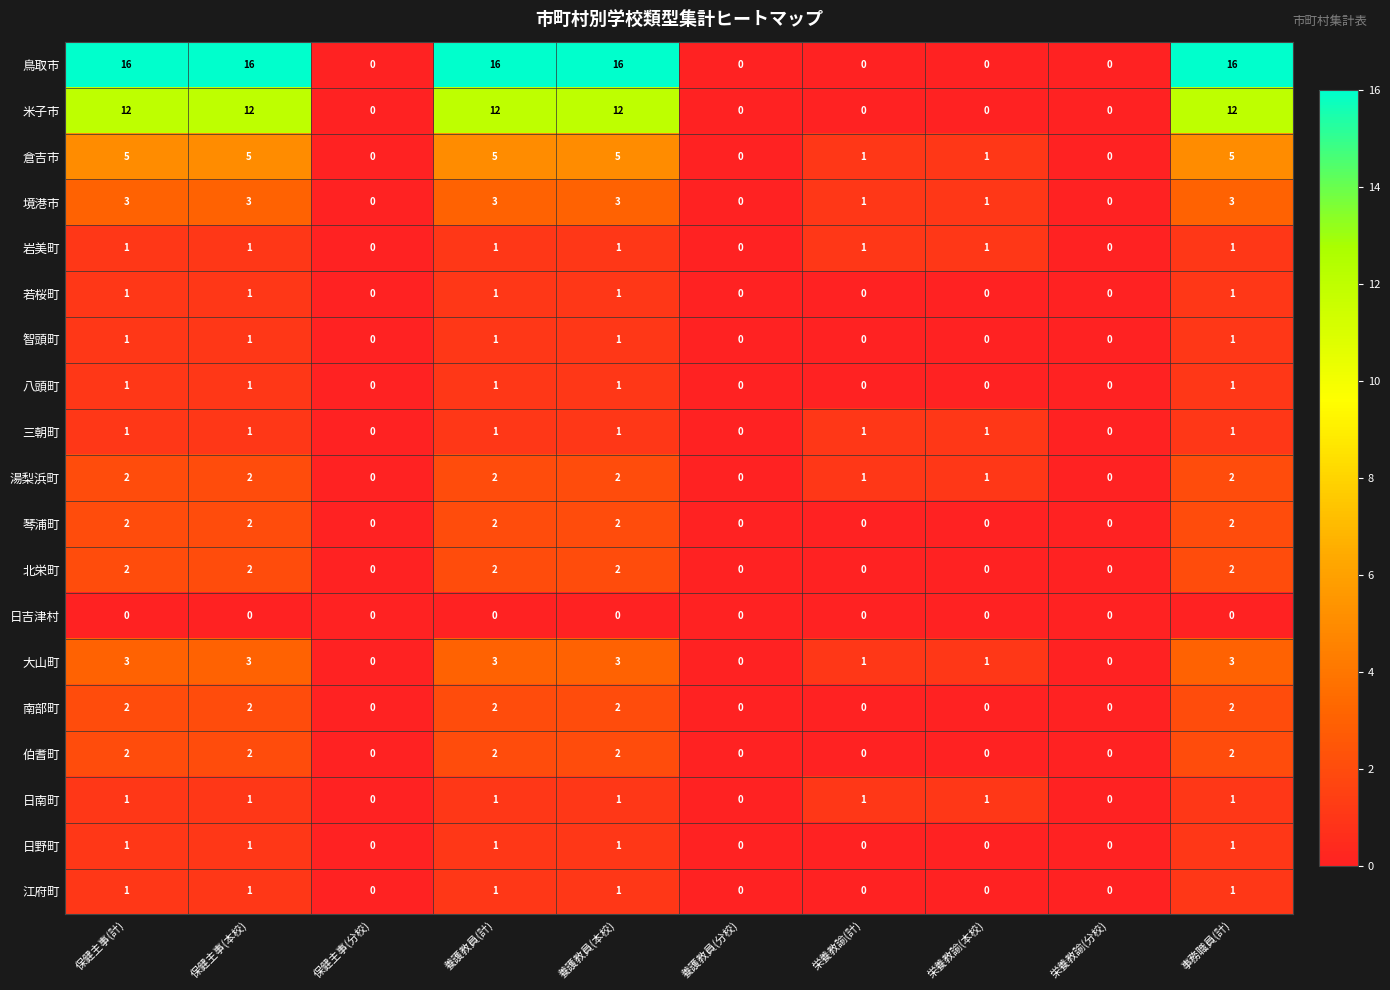

The value of 湯梨浜町 at 保健主事(計) is 2. True or false?

True